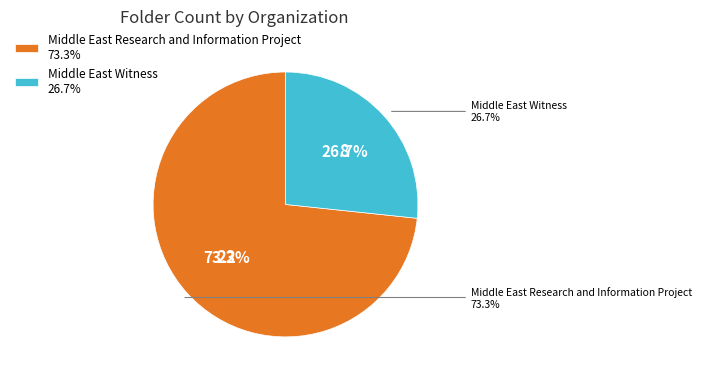

What is the change in value from Middle East Research and Information Project to Middle East Witness?

-14